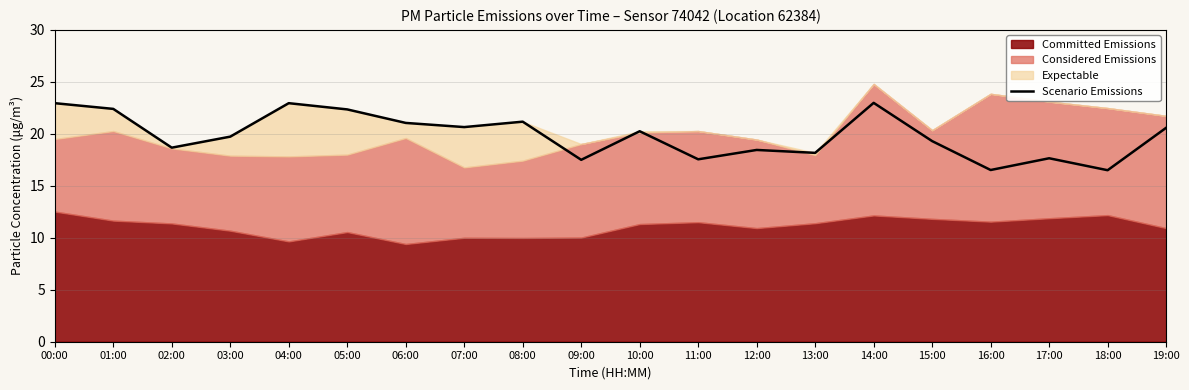

What is the highest value of the Scenario Emissions series?

23.0